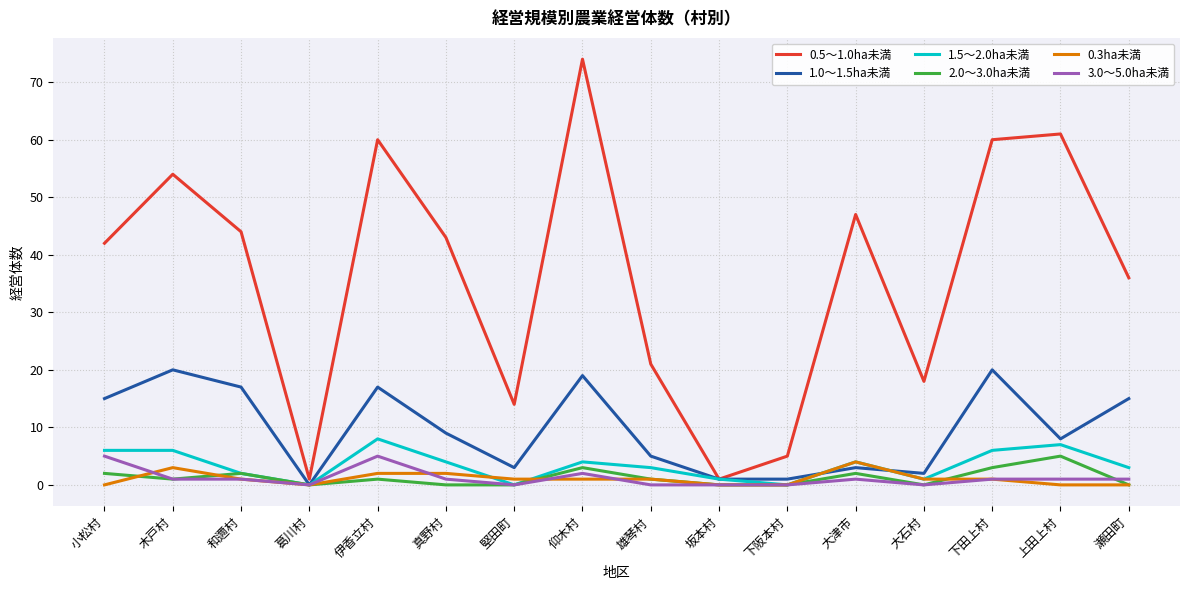

The value of 1.5～2.0ha未満 at 堅田町 is -3. True or false?

False